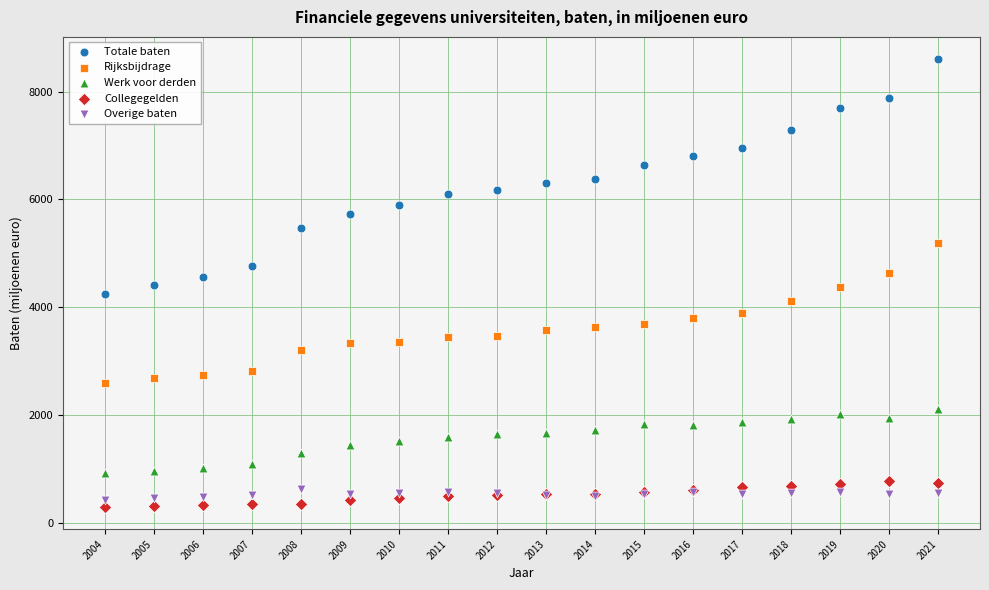

Which series has the largest Y range (max minus min)?

Totale baten